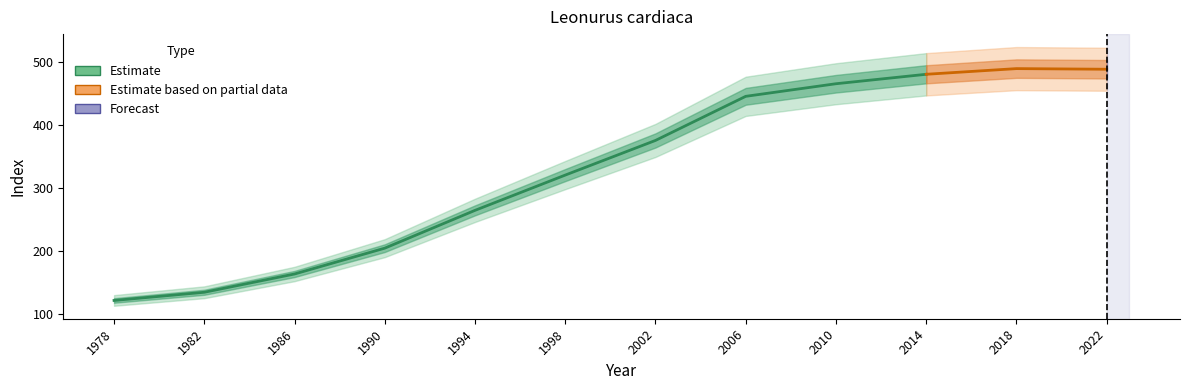

What is the maximum value shown in the chart?

489